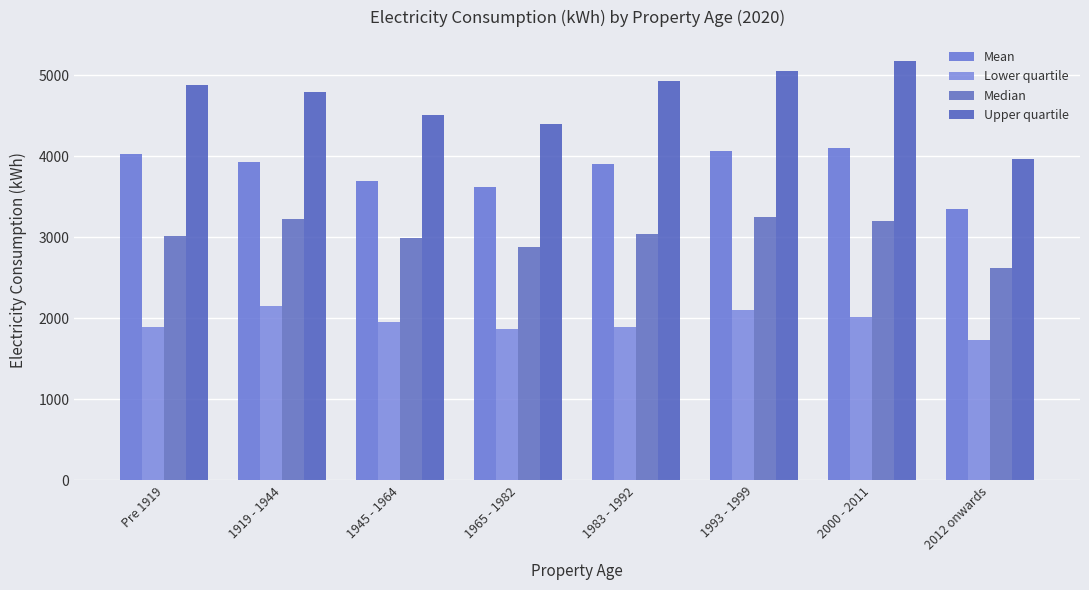

What is the total value across all series at 2012 onwards?

11662.9